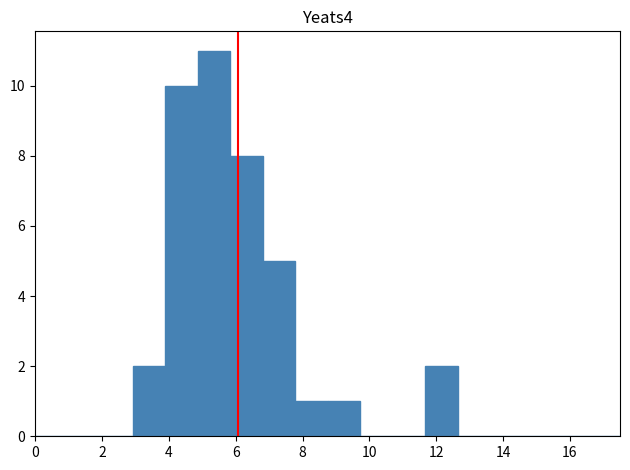

What is the height of the bar covering 5.8 to 6.8 on the x-axis? Neither the bar edges nor the heights are printed on the chart, so give them approximately, as read against the axes.

8